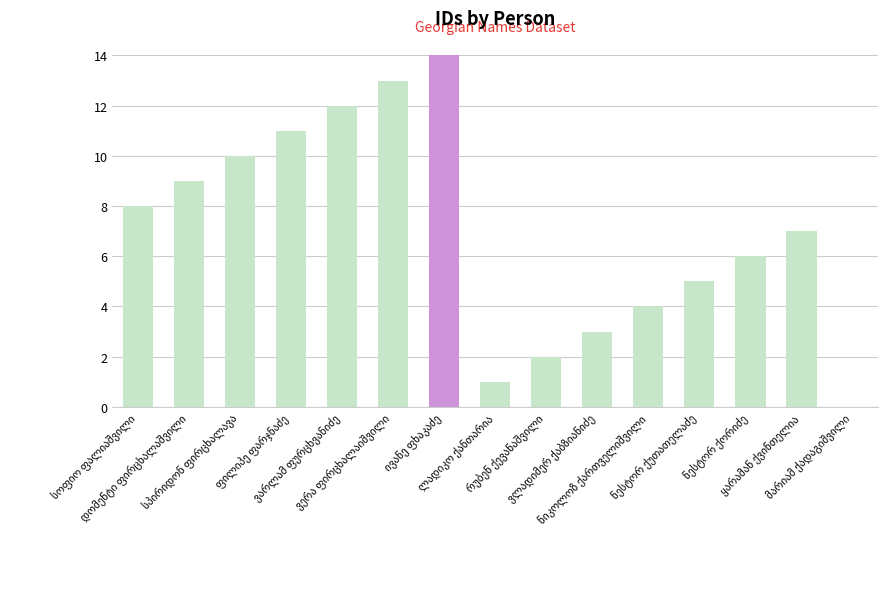

What is the sum of all values?

105